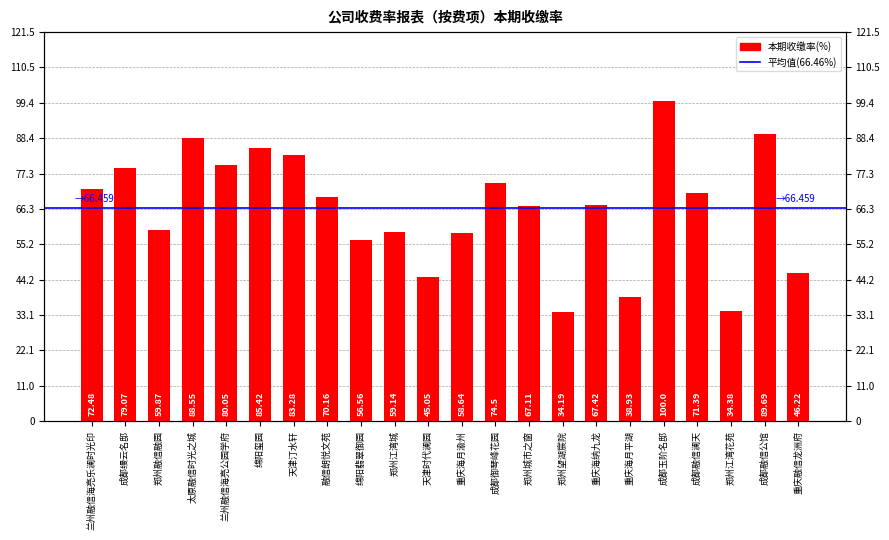

List the labels in order of value, largest first.

成都玉阶名邸, 成都融信公馆, 太原融信时光之城, 绵阳玺园, 天津汀水轩, 兰州融信海亮公园学府, 成都缦云名邸, 成都御琴峰花园, 兰州融信海亮乐澜时光印, 成都融信澜天, 融信朗悦文苑, 重庆海纳九龙, 郑州城市之窗, 郑州融信融园, 郑州江湾城, 重庆海月渝州, 绵阳翡翠御园, 重庆融信龙洲府, 天津时代澜园, 重庆海月平湖, 郑州江湾花苑, 郑州望湖宸院